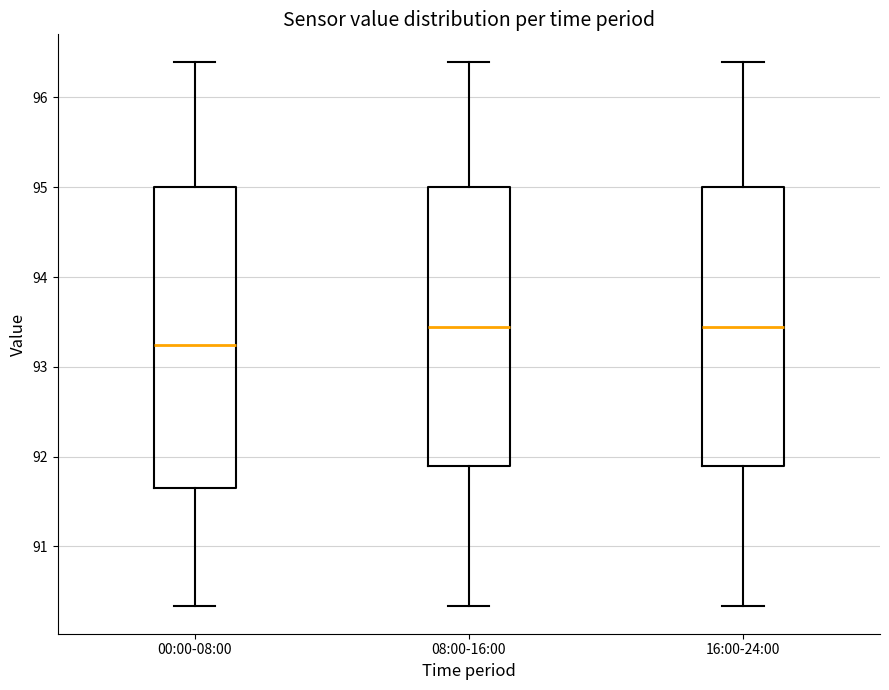

Reading left to right, transcribe this box plot: for each box, give where its median line is, the range the box spans, and where its two whiskers end, as read against the y-axis. The values are not printed on the chart, so give them approximately, as read against the axis.

00:00-08:00: median 93.2, box 91.7 to 95.0, whiskers 90.3 to 96.4
08:00-16:00: median 93.4, box 91.9 to 95.0, whiskers 90.3 to 96.4
16:00-24:00: median 93.4, box 91.9 to 95.0, whiskers 90.3 to 96.4